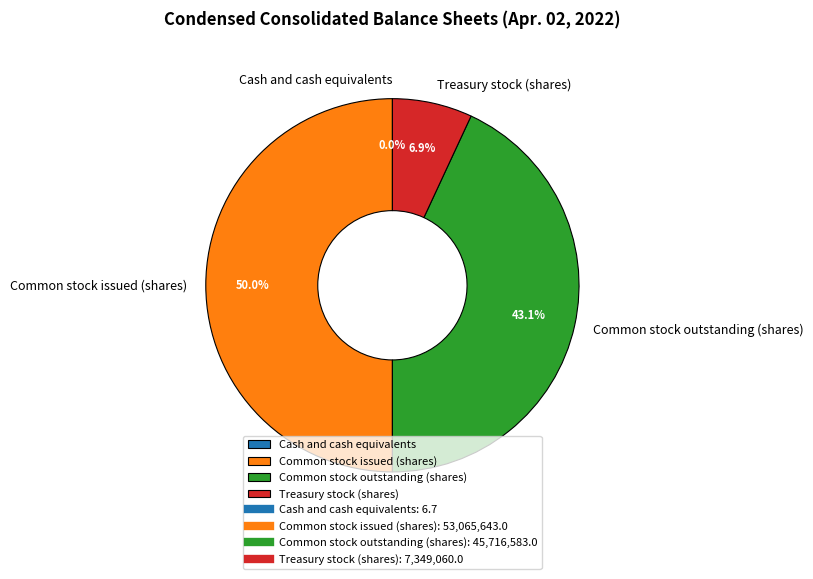

Is it true that Treasury stock (shares) is 12% of the pie?

False